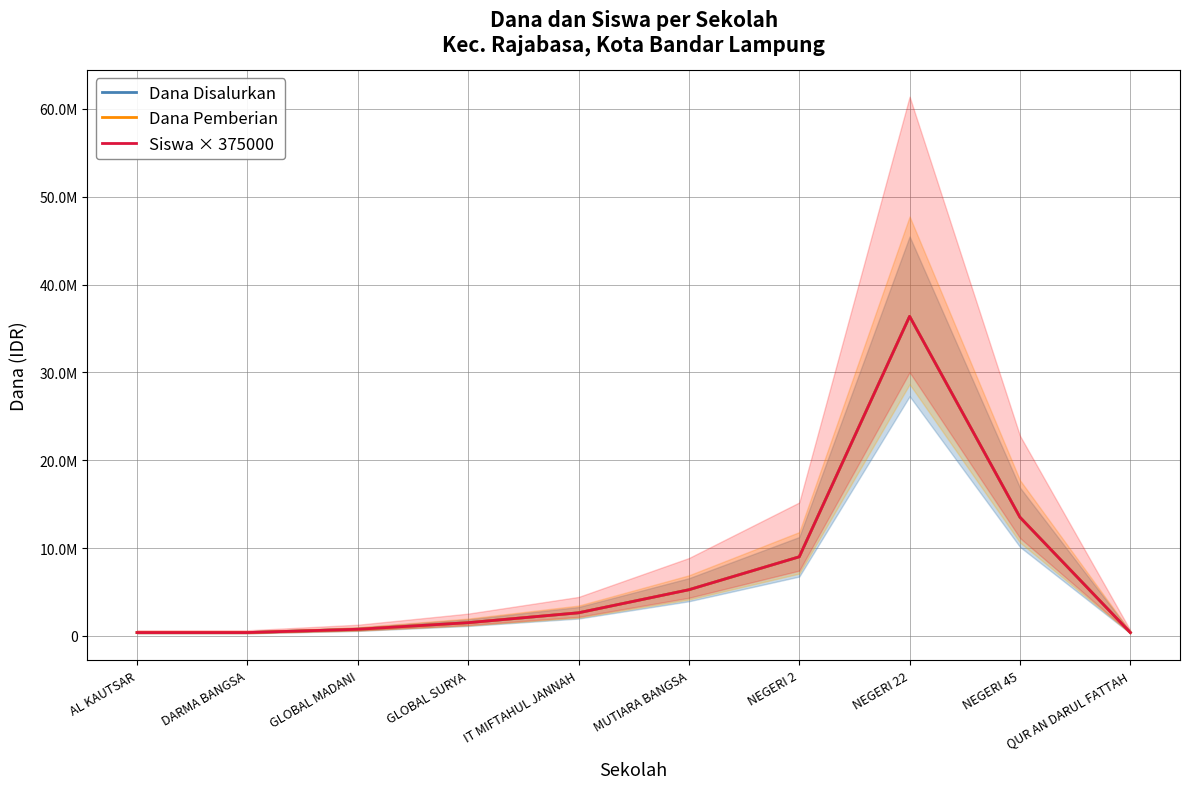

True or false: Dana Pemberian and Dana Disalurkan intersect in this chart.

False